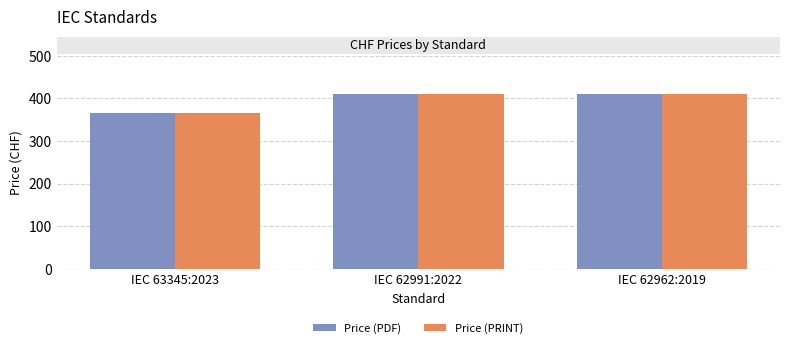

What is the total value across all series at IEC 62991:2022?

820